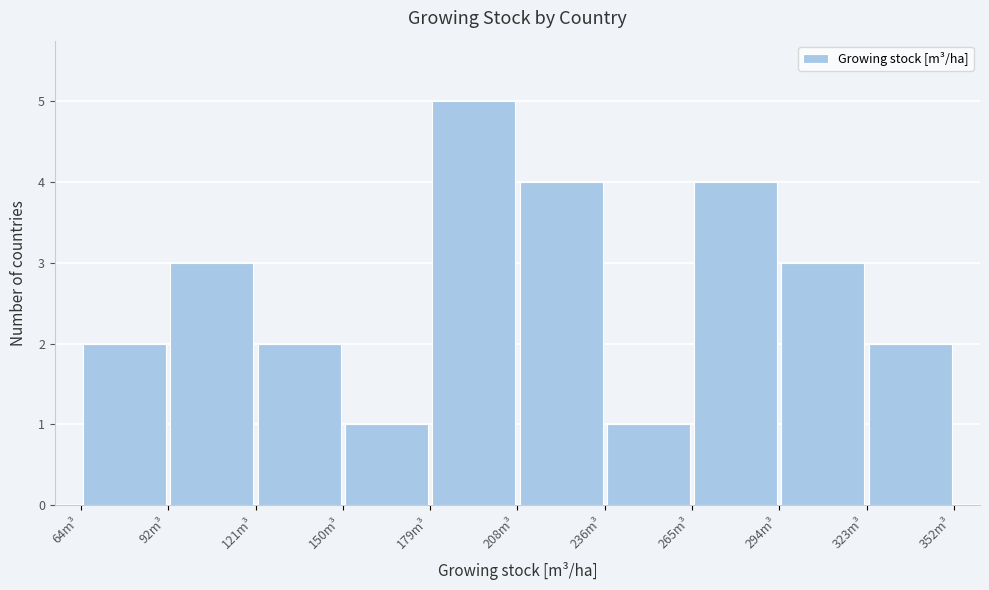

What is the height of the bar covering 210 to 235 on the x-axis? Neither the bar edges nor the heights are printed on the chart, so give them approximately, as read against the axes.

4